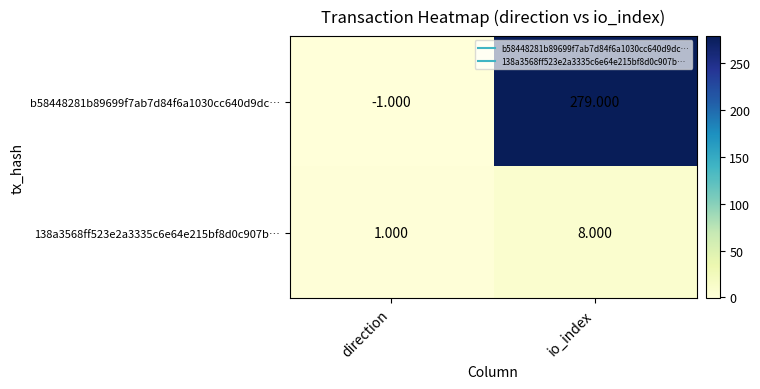

Where is 138a3568ff523e2a3335c6e64e215bf8d0c907b… nearest to the value 4?

direction